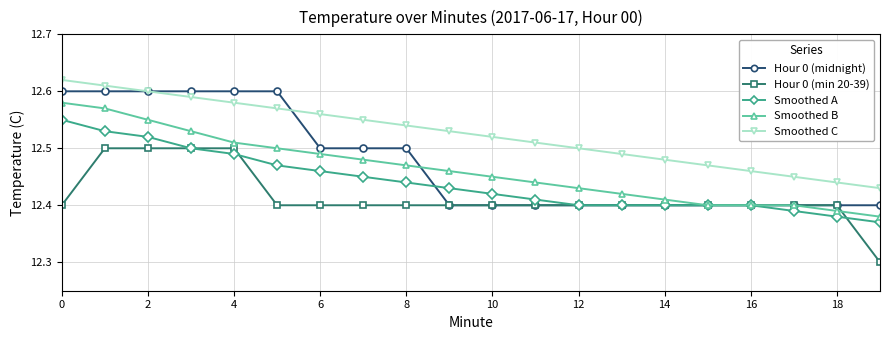

Rank the series by their maximum value, from lowest to highest.

Hour 0 (min 20-39), Smoothed A, Smoothed B, Hour 0 (midnight), Smoothed C